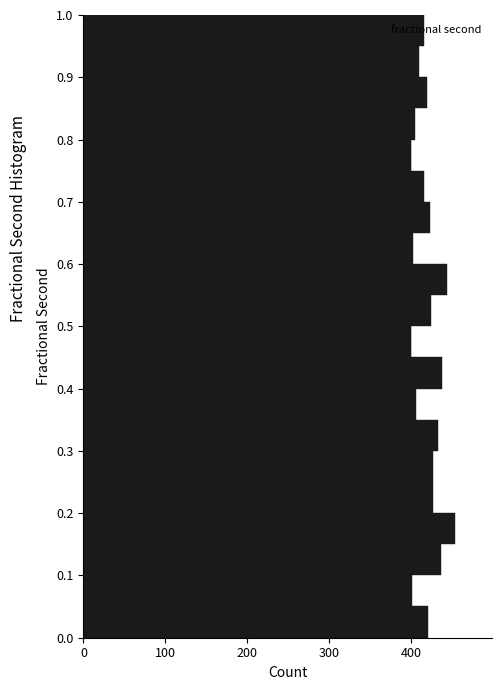

Reading bottom to top, list every bar in this chart as the range it spans on the y-axis followed by its length. Neither the bar edges nor the lengths are printed on the chart, so give them approximately, as read against the axes.

0.00 to 0.05: 420
0.05 to 0.10: 400
0.10 to 0.15: 440
0.15 to 0.20: 450
0.20 to 0.25: 430
0.25 to 0.30: 430
0.30 to 0.35: 430
0.35 to 0.40: 410
0.40 to 0.45: 440
0.45 to 0.50: 400
0.50 to 0.55: 420
0.55 to 0.60: 440
0.60 to 0.65: 400
0.65 to 0.70: 420
0.70 to 0.75: 420
0.75 to 0.80: 400
0.80 to 0.85: 410
0.85 to 0.90: 420
0.90 to 0.95: 410
0.95 to 1.00: 420